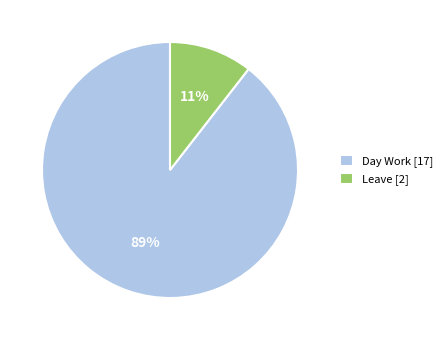

How many segments does this pie chart have?

2